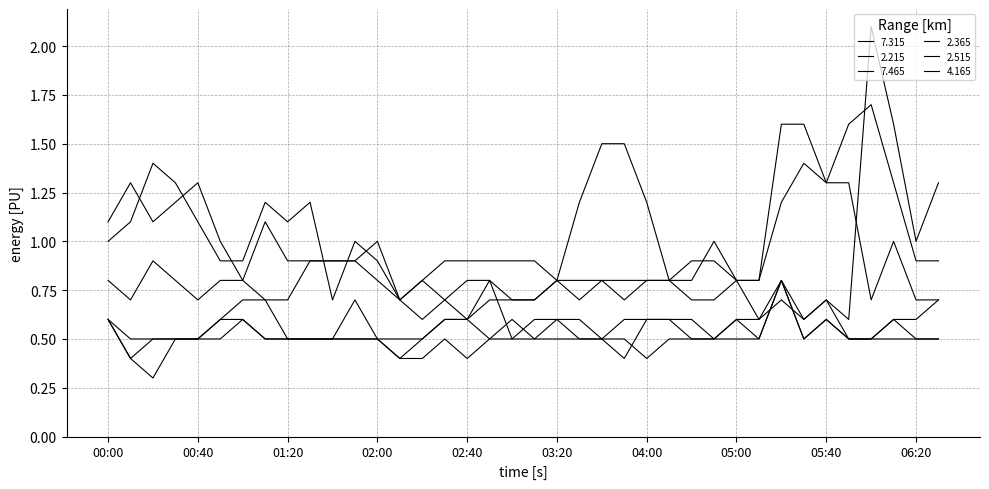

Is this an area chart (filled region under the line)?

No